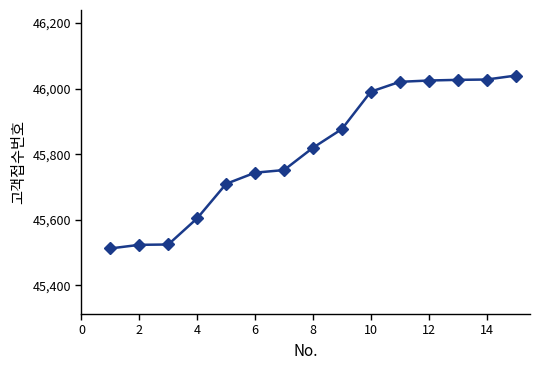

What is the greatest value displayed?

46040